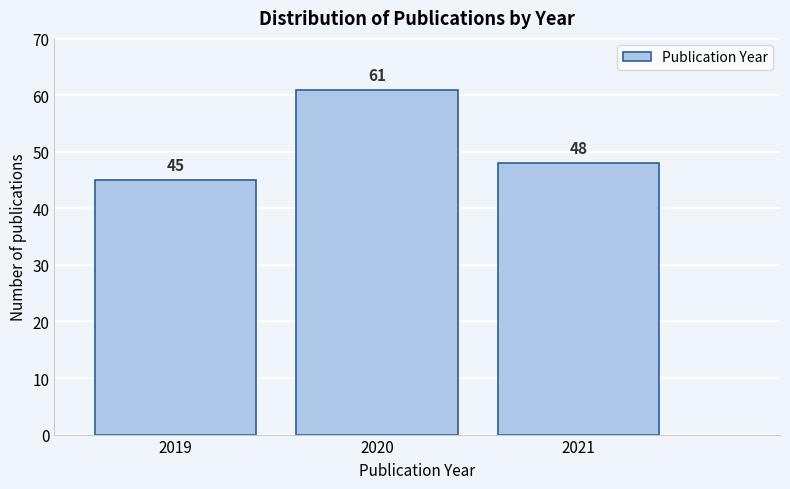

Reading left to right, list every bar in this chart as the range it spans on the x-axis followed by its height.

2018.5 to 2019.5: 45
2019.5 to 2020.5: 61
2020.5 to 2021.5: 48